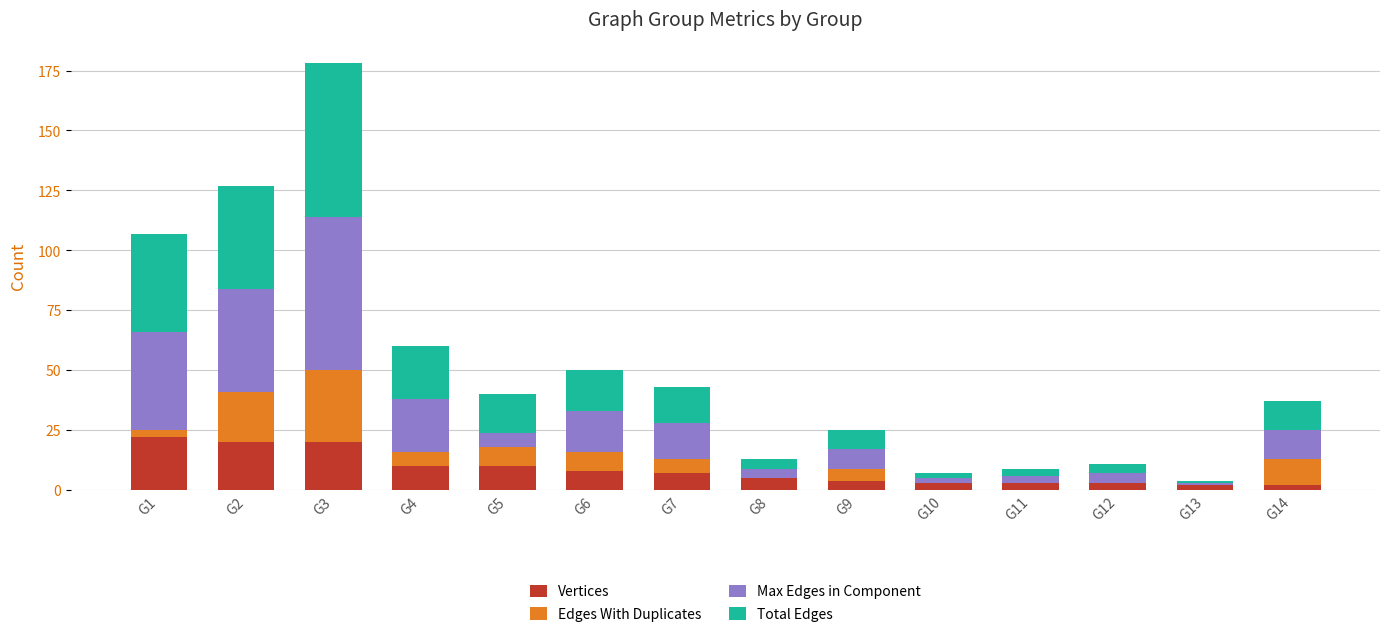

What is the highest value of the Vertices series?

22